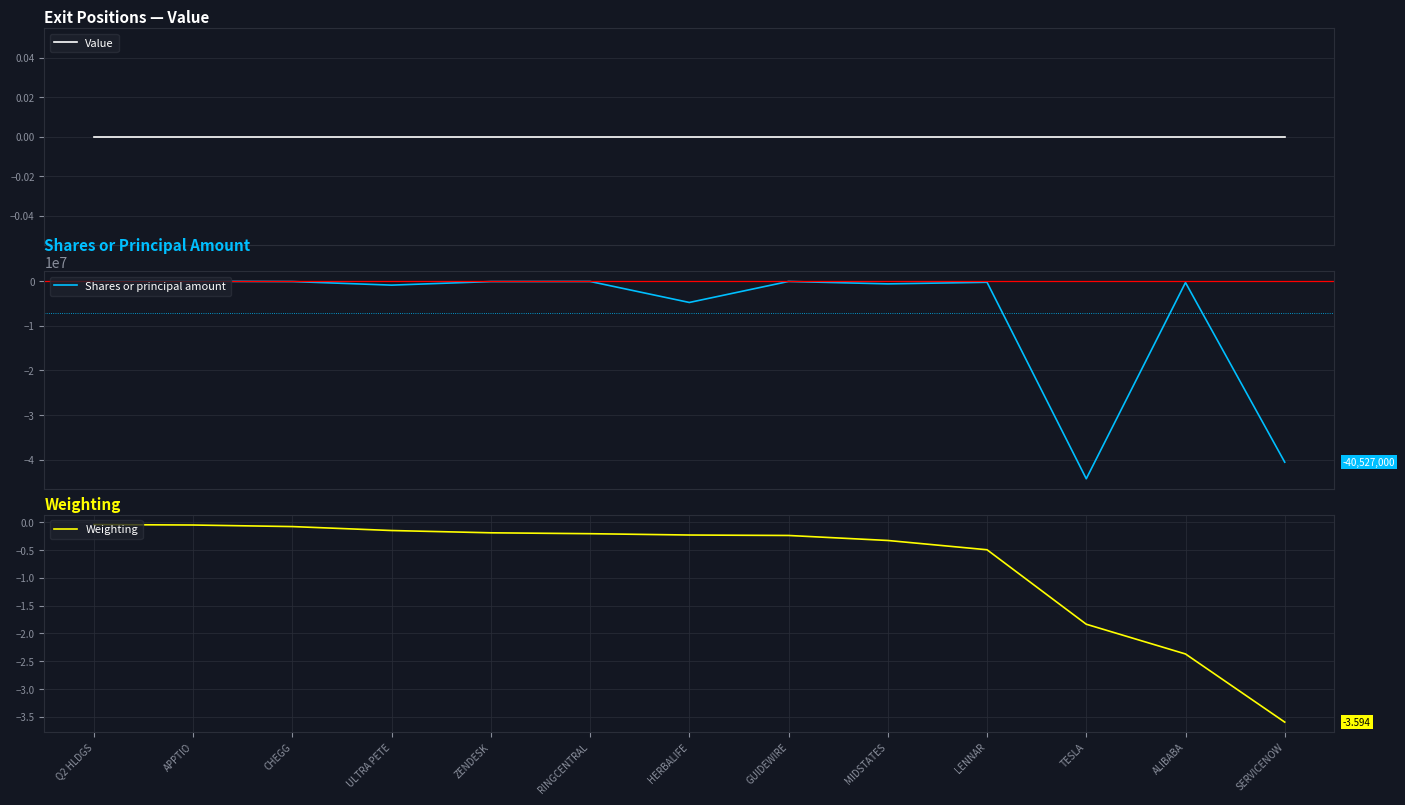

Reading left to right, list all the values displayed in this chart.

Value: 0.0	0.0	0.0	0.0	0.0	0.0	0.0	0.0	0.0	0.0	0.0	0.0	0.0
Shares or principal amount: -23420.0	-44300.0	-95000.0	-900000.0	-100000.0	-81700.0	-4779000.0	-74285.0	-619606.0	-261441.0	-44237000.0	-325000.0	-40527000.0
Weighting: -0.0	-0.1	-0.1	-0.1	-0.2	-0.2	-0.2	-0.2	-0.3	-0.5	-1.8	-2.4	-3.6